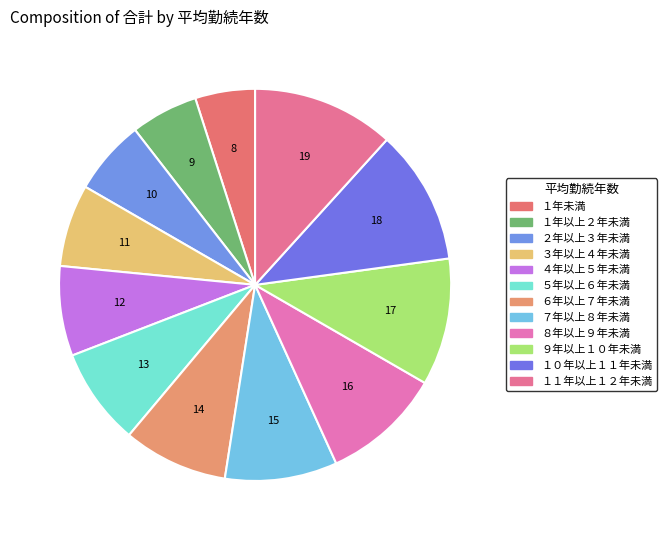

Does any single category account for the majority?

No